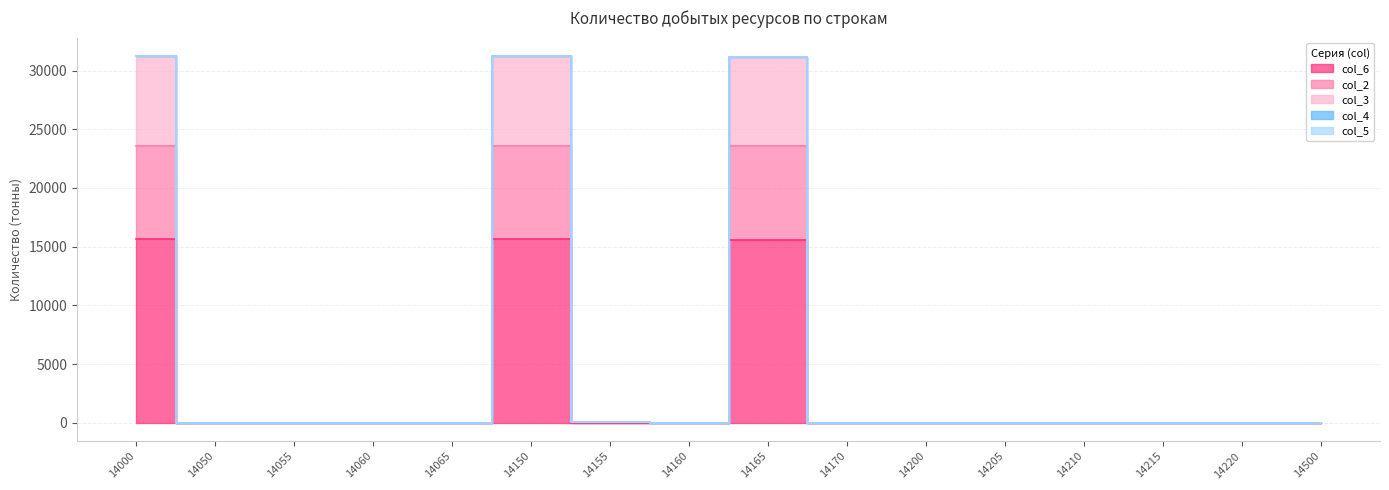

True or false: col_6 and col_2 intersect in this chart.

False